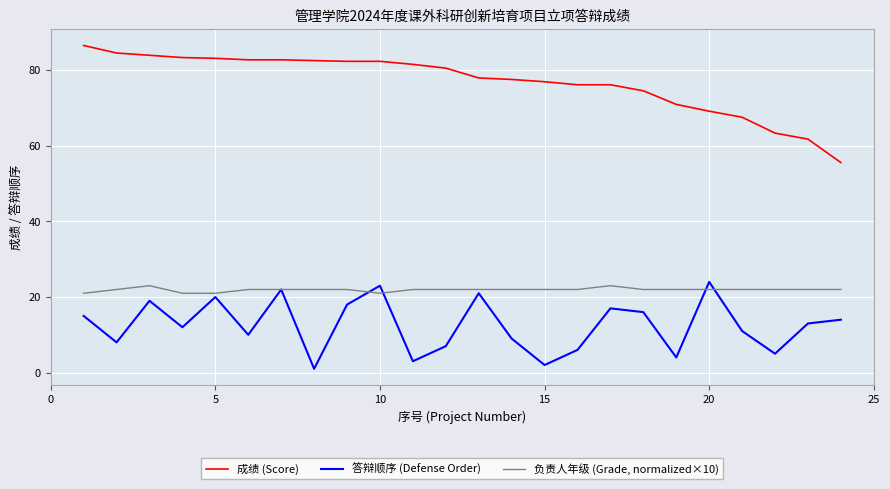

What is the minimum value shown in the chart?

1.0